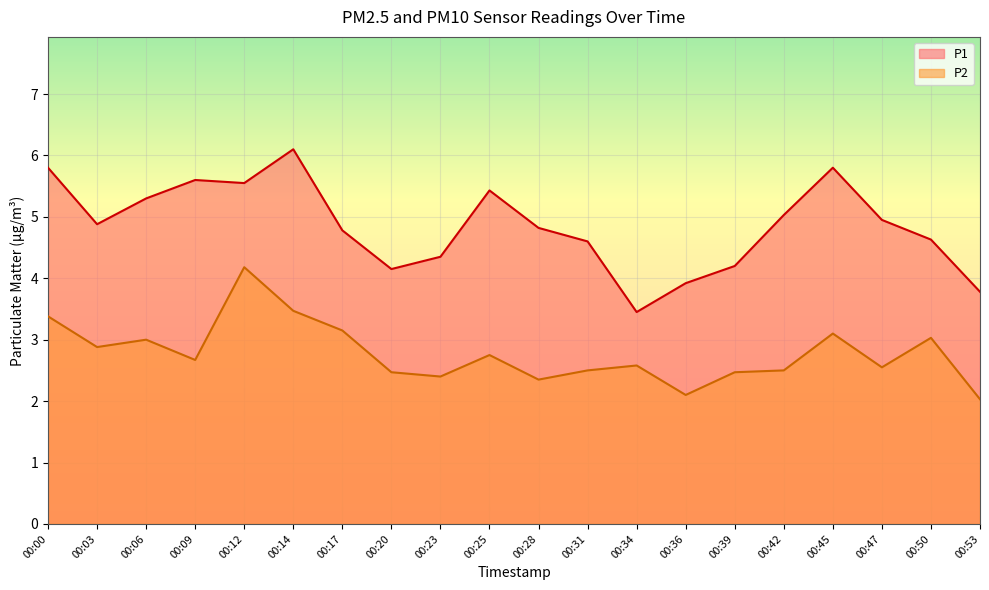

How many data points in P1 are above 4?

17